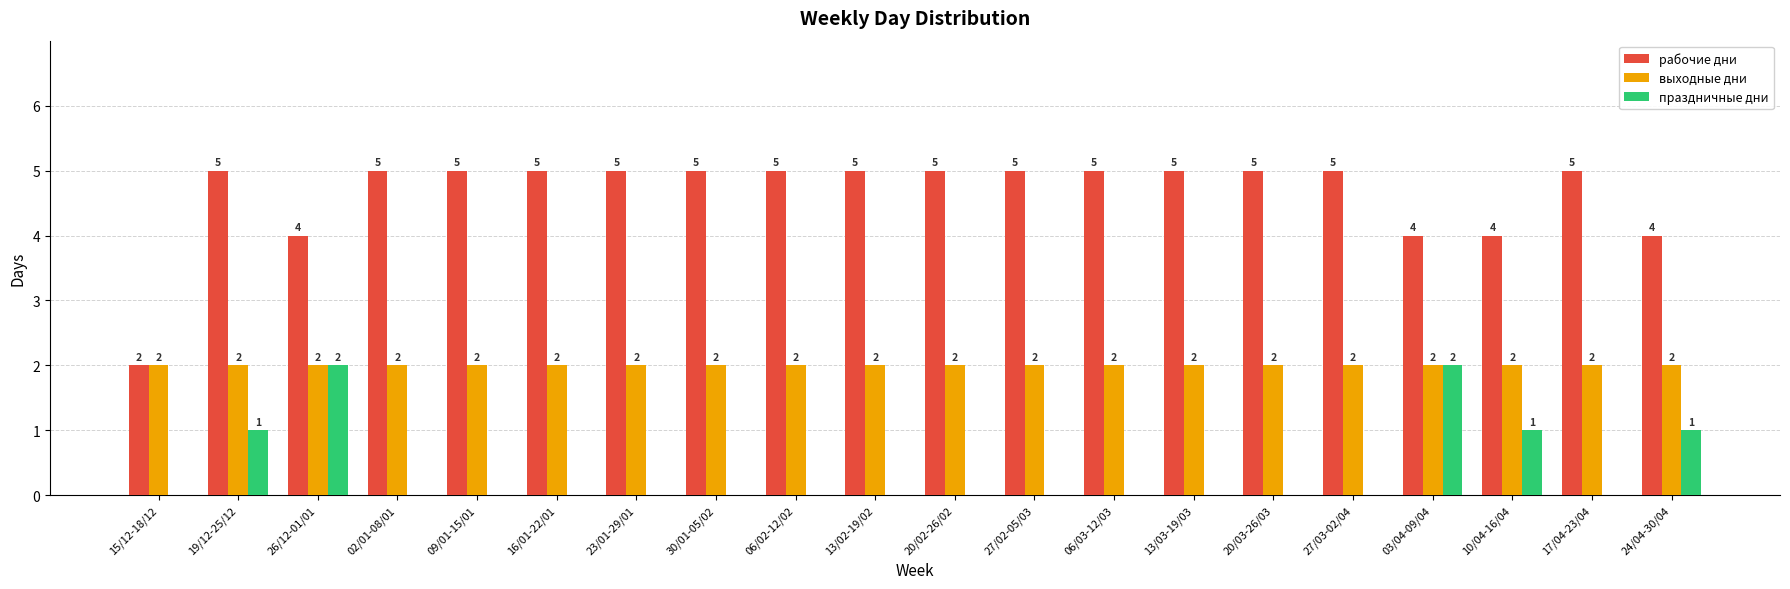

The value of выходные дни at 27/02-05/03 is 3. True or false?

False